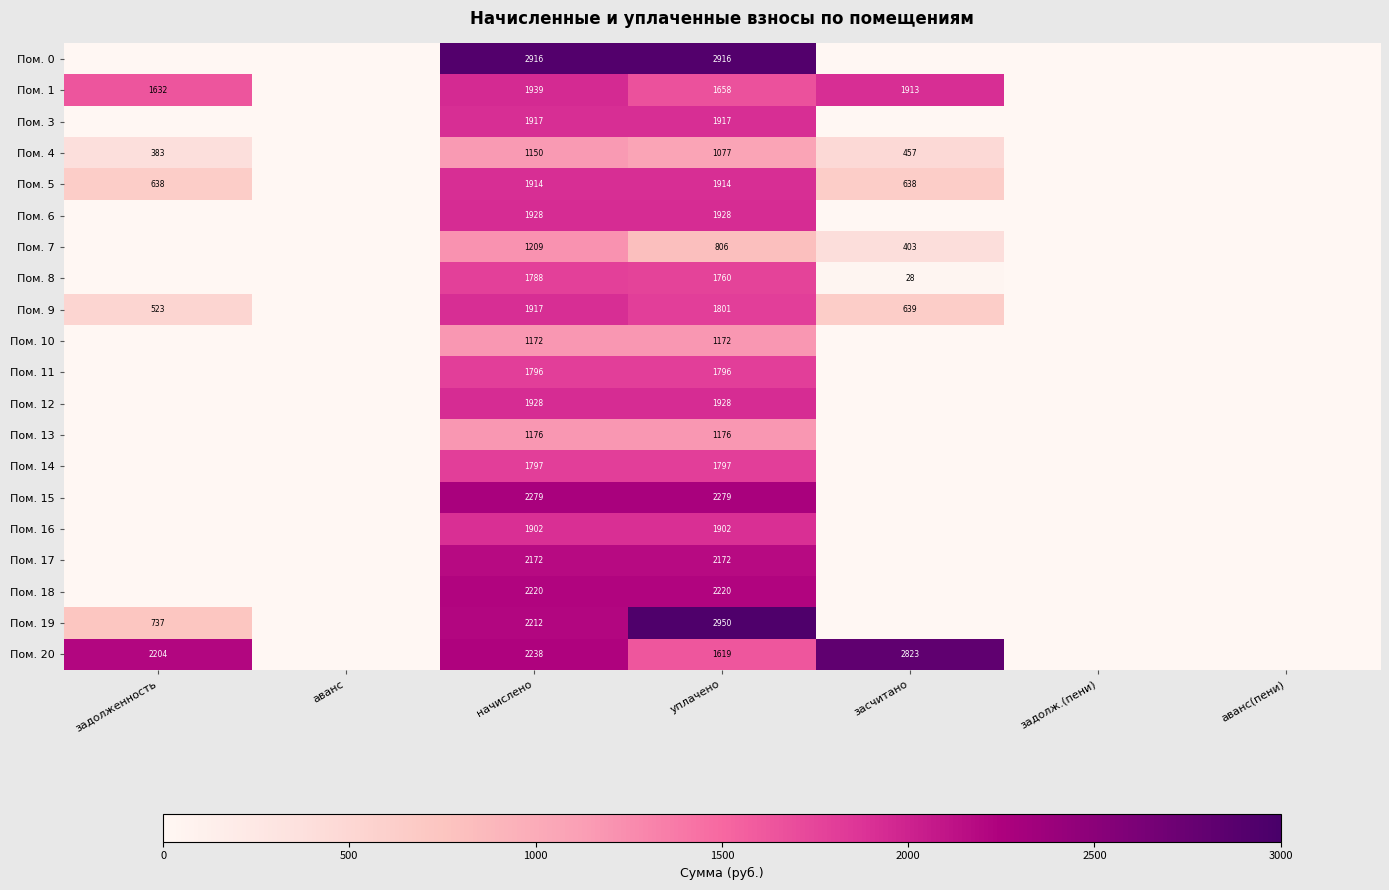

Is the value of Пом. 7 at уплачено greater than the value of Пом. 20 at задолженность?

No